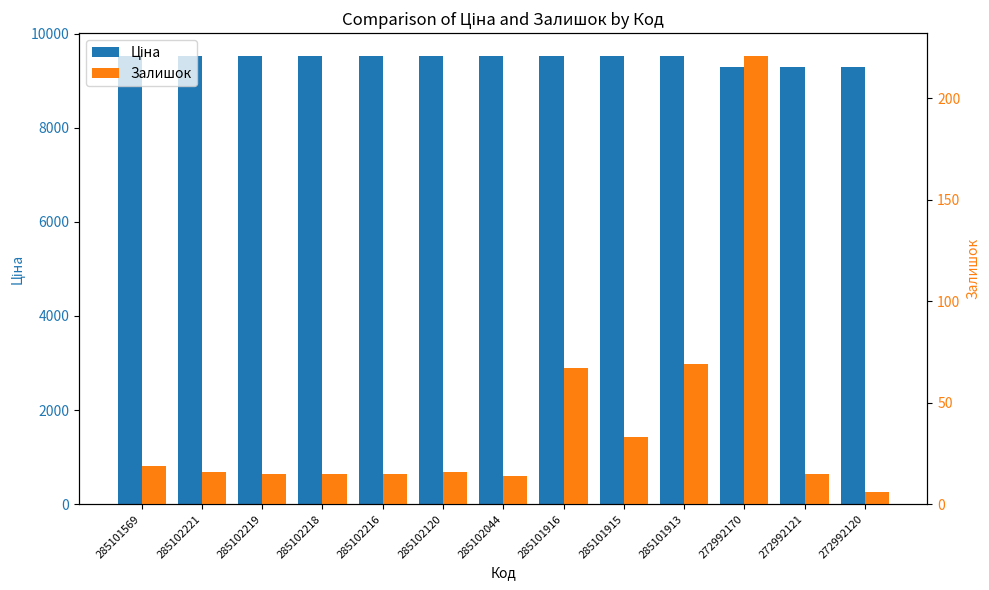

Reading right to left, what are all the values shown in this chart?

Ціна: 272992120=9293.2	272992121=9293.2	272992170=9293.2	285101913=9531.7	285101915=9531.7	285101916=9531.7	285102044=9531.7	285102120=9531.7	285102216=9531.7	285102218=9531.7	285102219=9531.7	285102221=9531.7	285101569=9531.7
Залишок: 272992120=6.0	272992121=15.0	272992170=221.0	285101913=69.0	285101915=33.0	285101916=67.0	285102044=14.0	285102120=16.0	285102216=15.0	285102218=15.0	285102219=15.0	285102221=16.0	285101569=19.0